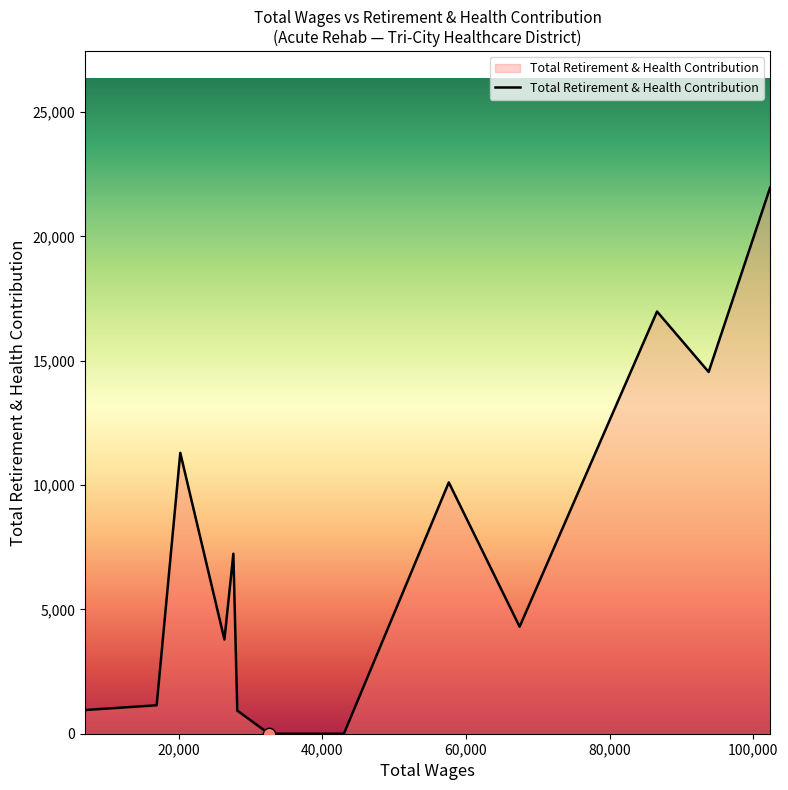

What is the difference between the maximum and minimum values?

21962